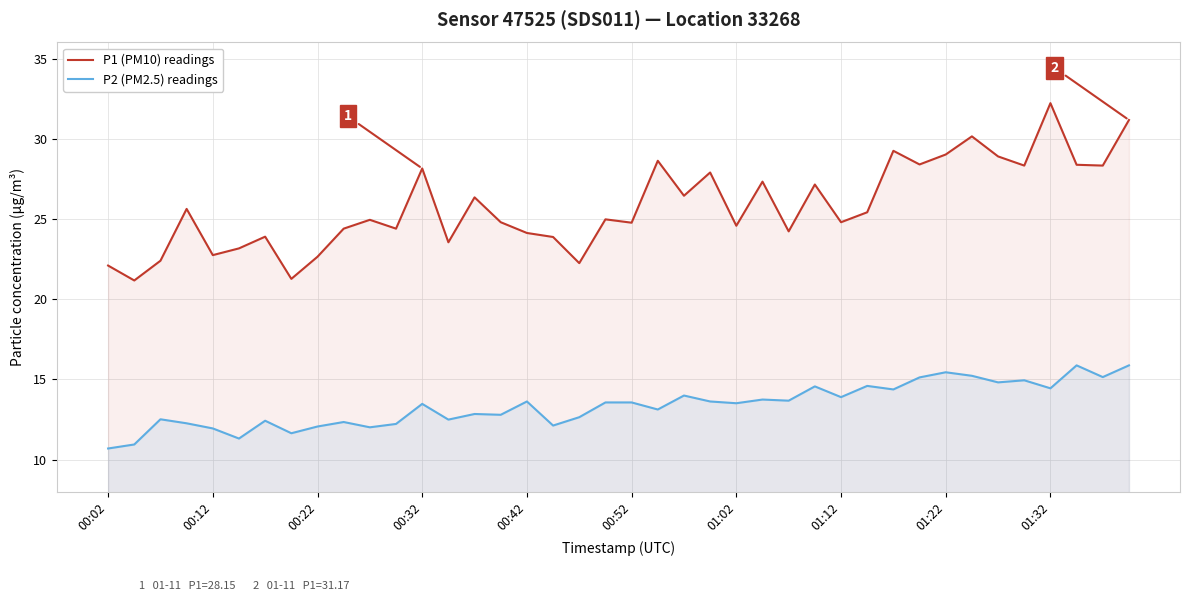

How many lines are shown in the chart?

2